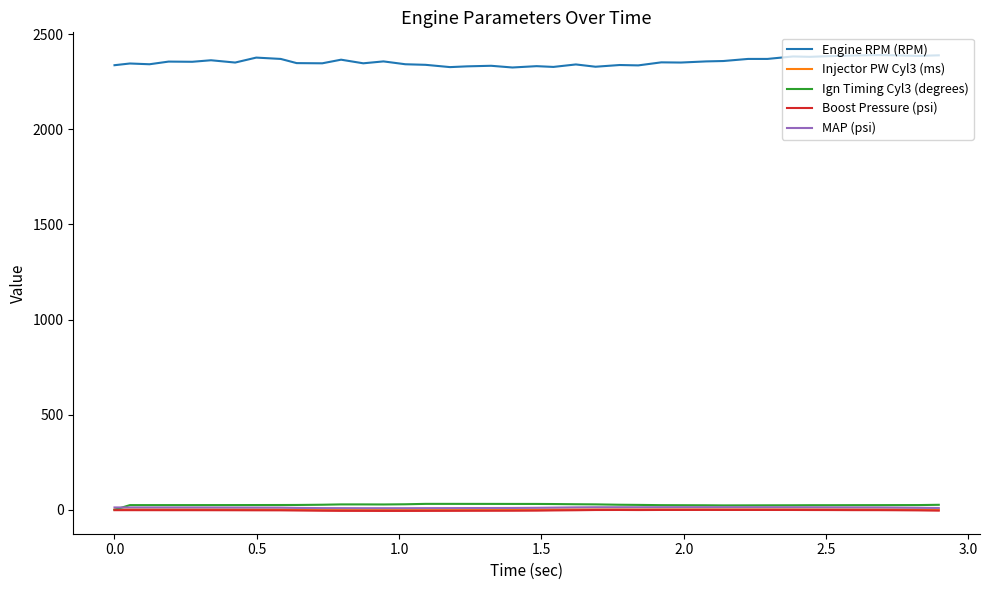

True or false: Injector PW Cyl3 (ms) and Engine RPM (RPM) intersect in this chart.

False